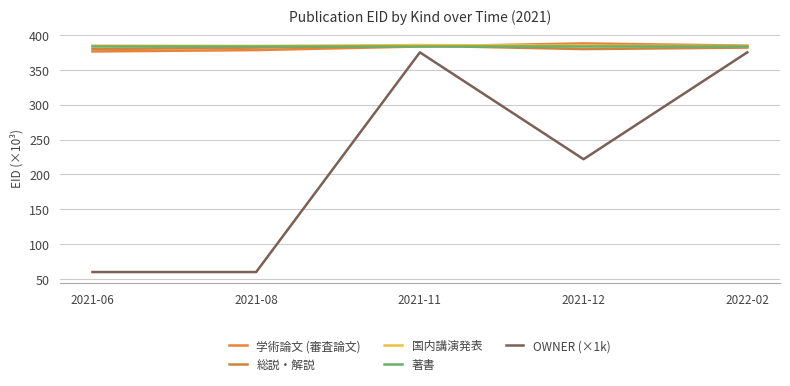

How many values in the 総説・解説 series are below 381?

2